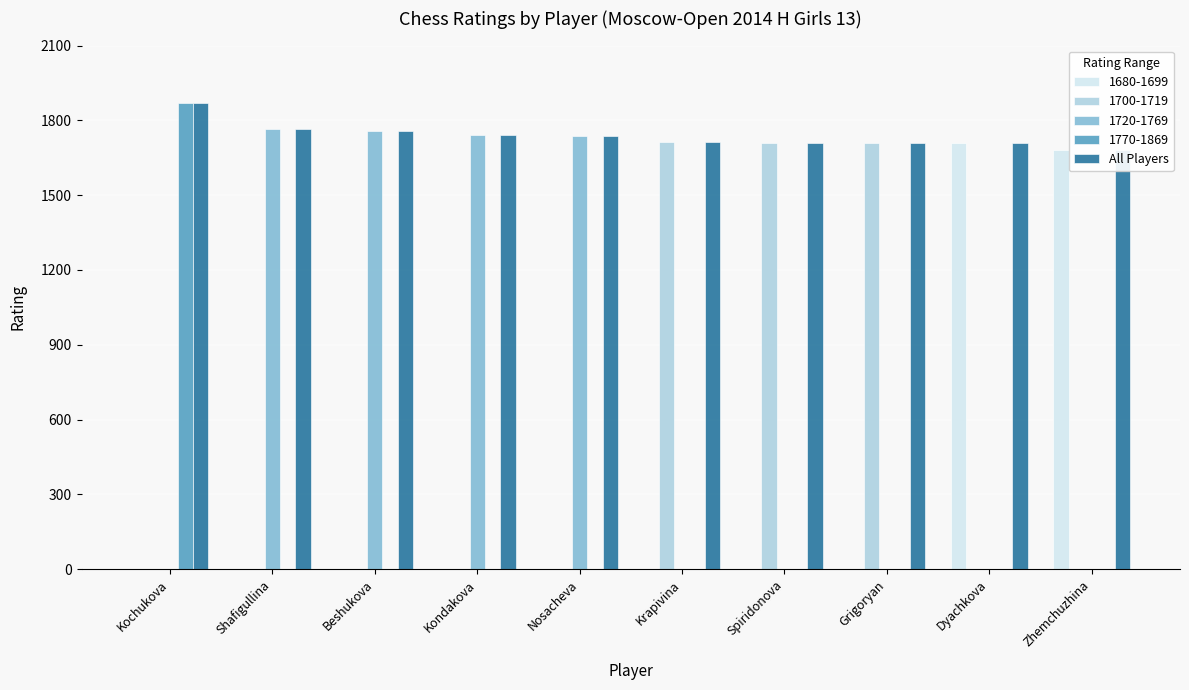

Is it true that the value at Kochukova is 1869?

True